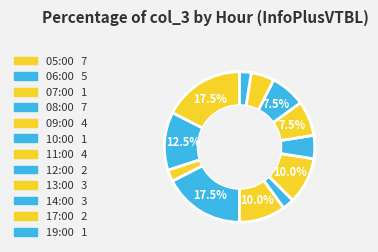

How many segments does this pie chart have?

12